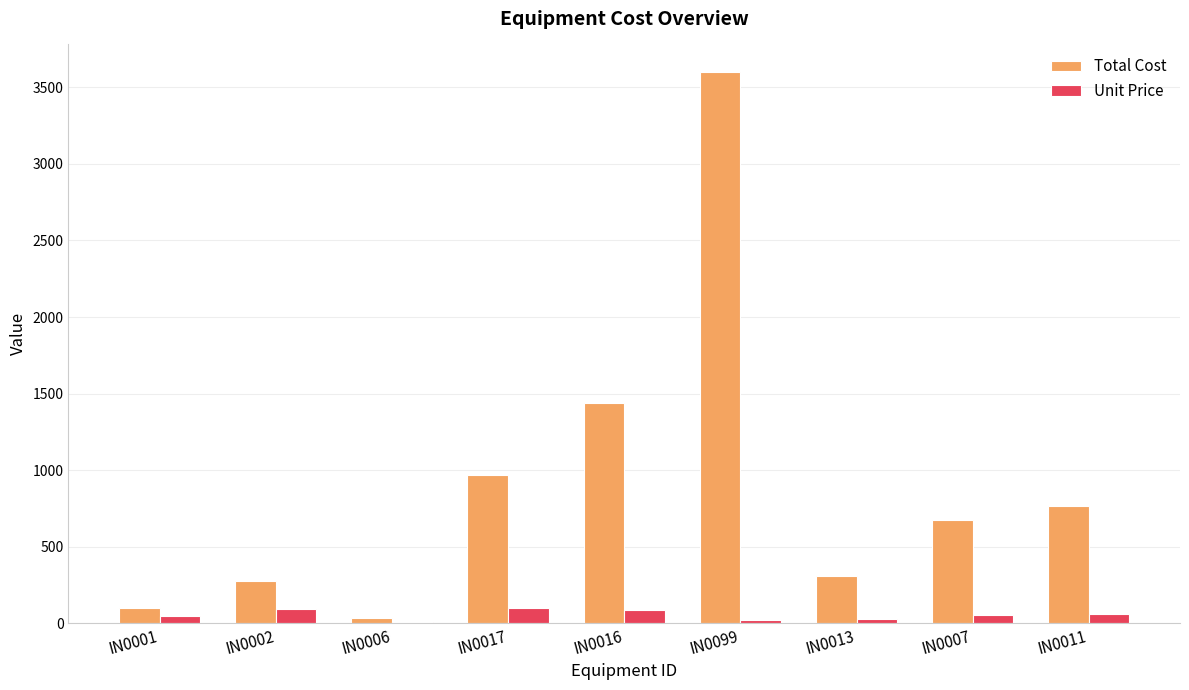

Where is Total Cost nearest to the value 1816?

IN0016